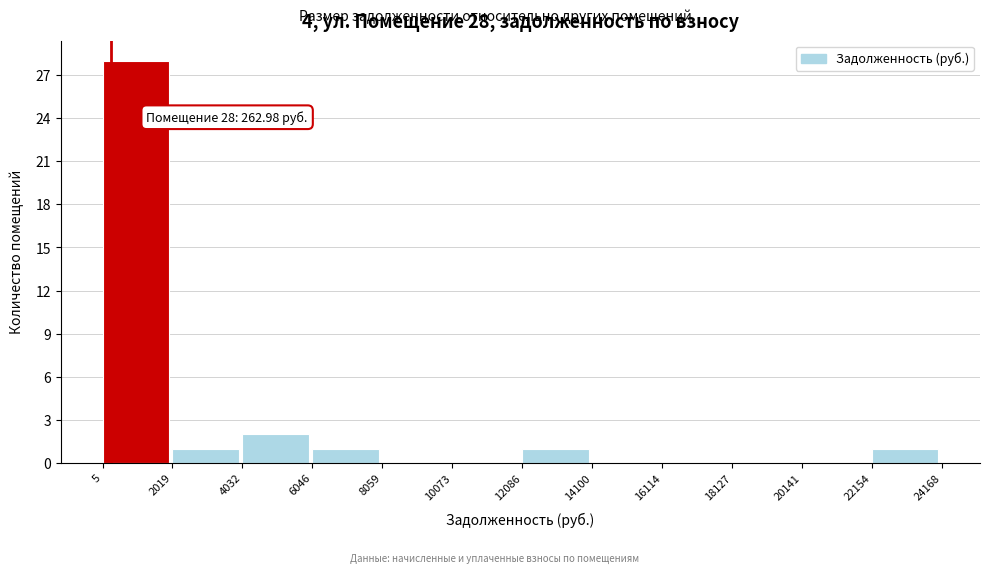

Which range on the x-axis has the tallest bar?

5 to 2019